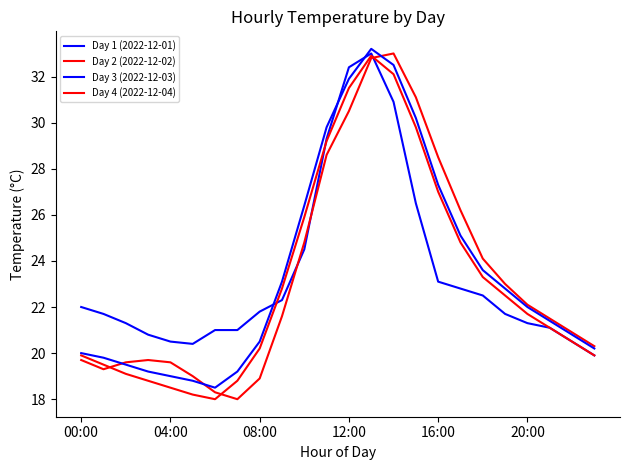

How many series are shown in this chart?

4